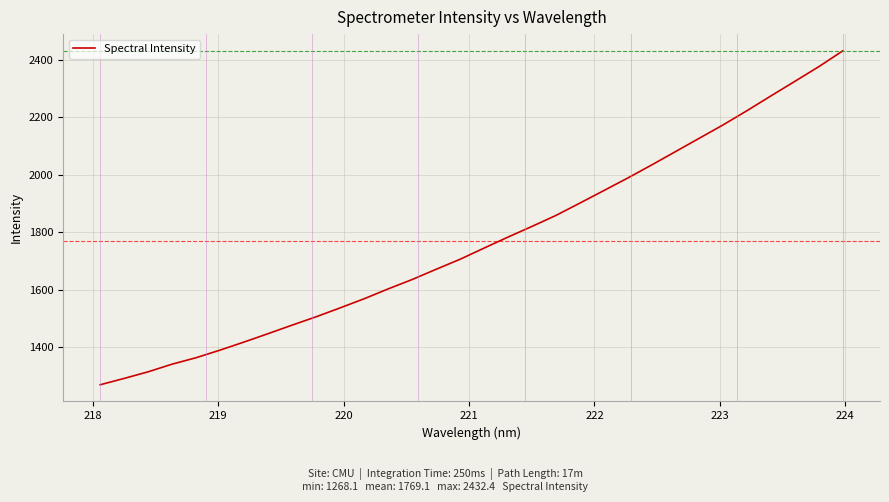

What is the smallest value displayed?

1268.1